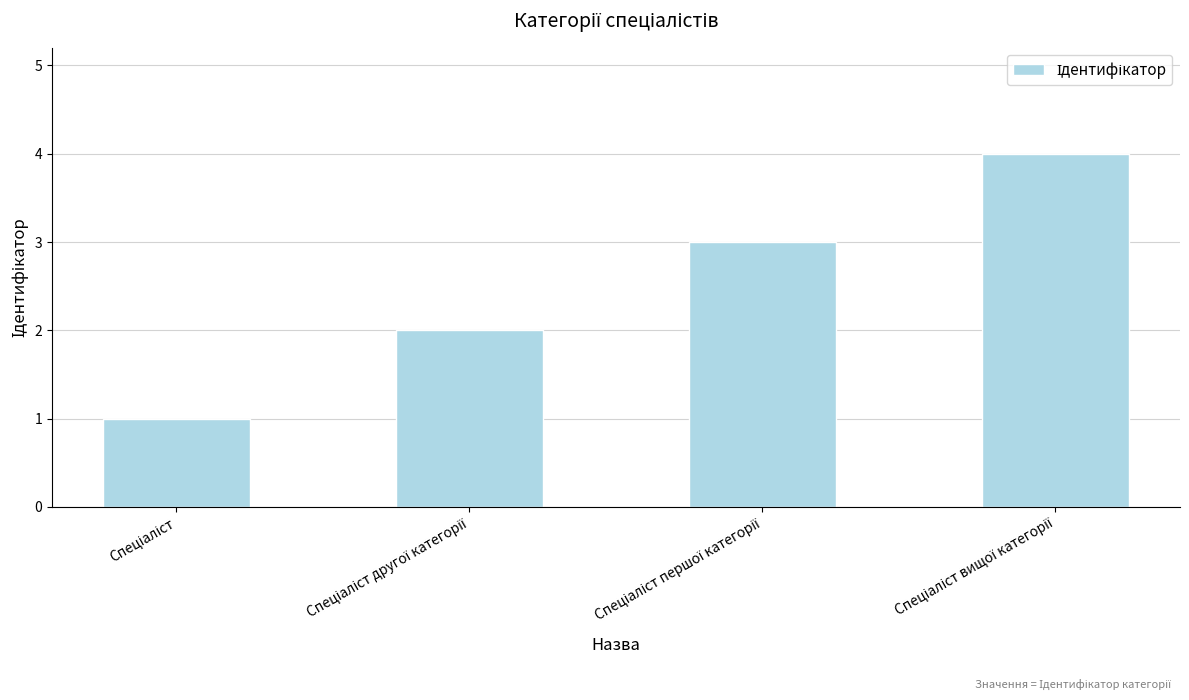

What is the greatest value displayed?

4